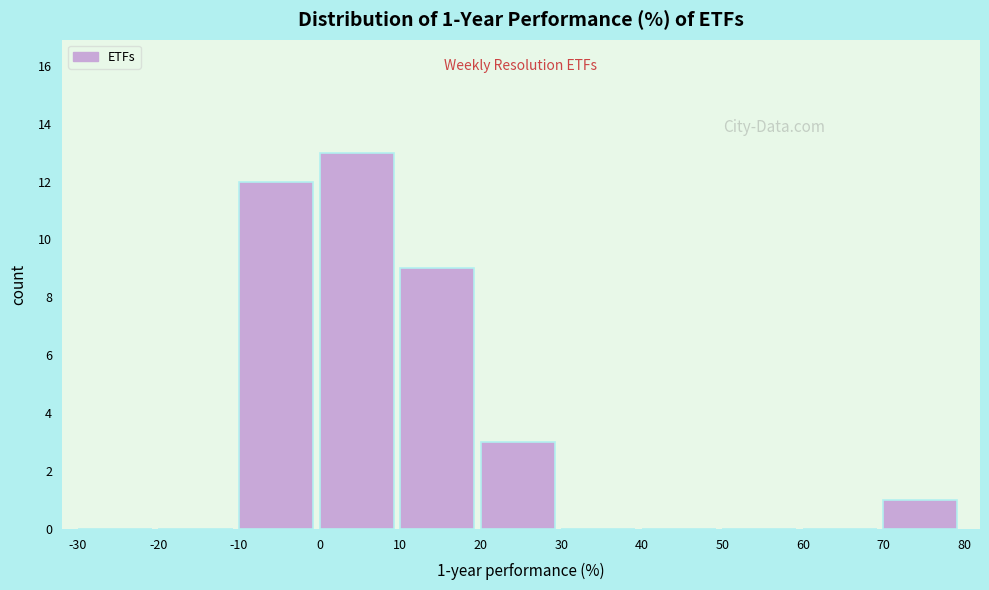

Which range on the x-axis has the tallest bar?

0 to 10